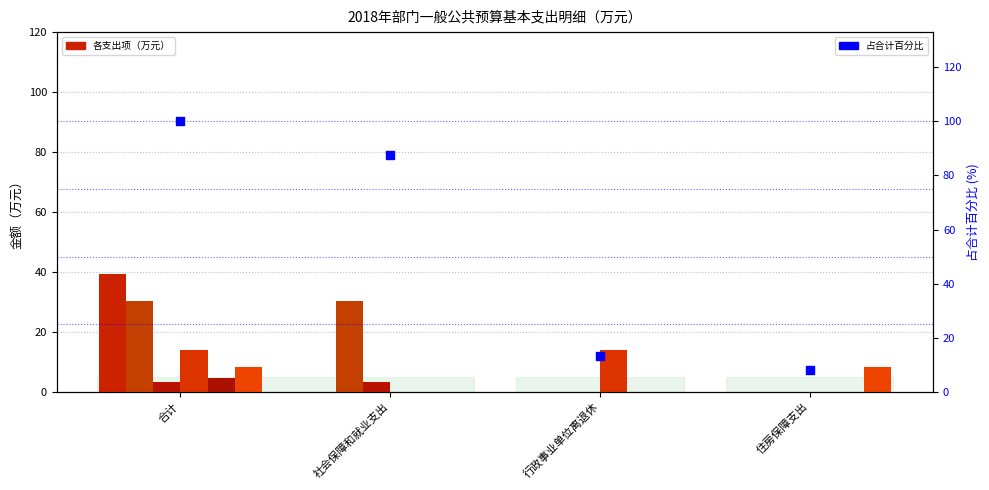

What is the total value across all series at 行政事业单位离退休?

13.9